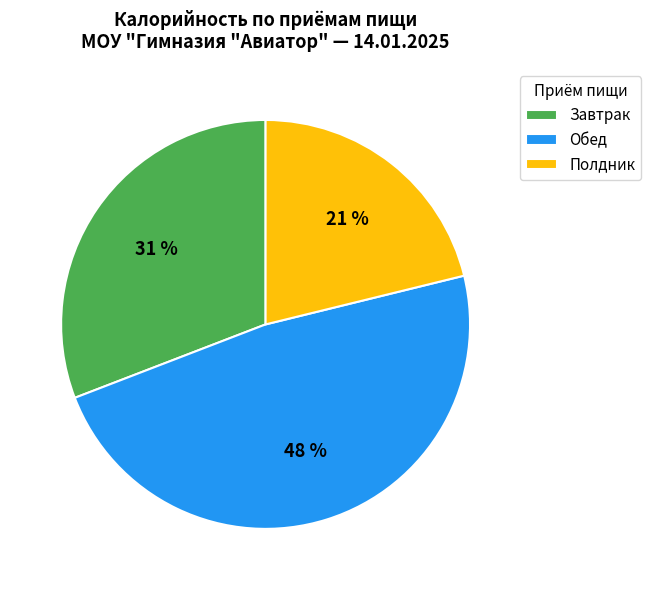

What is the largest slice in the pie chart?

Обед